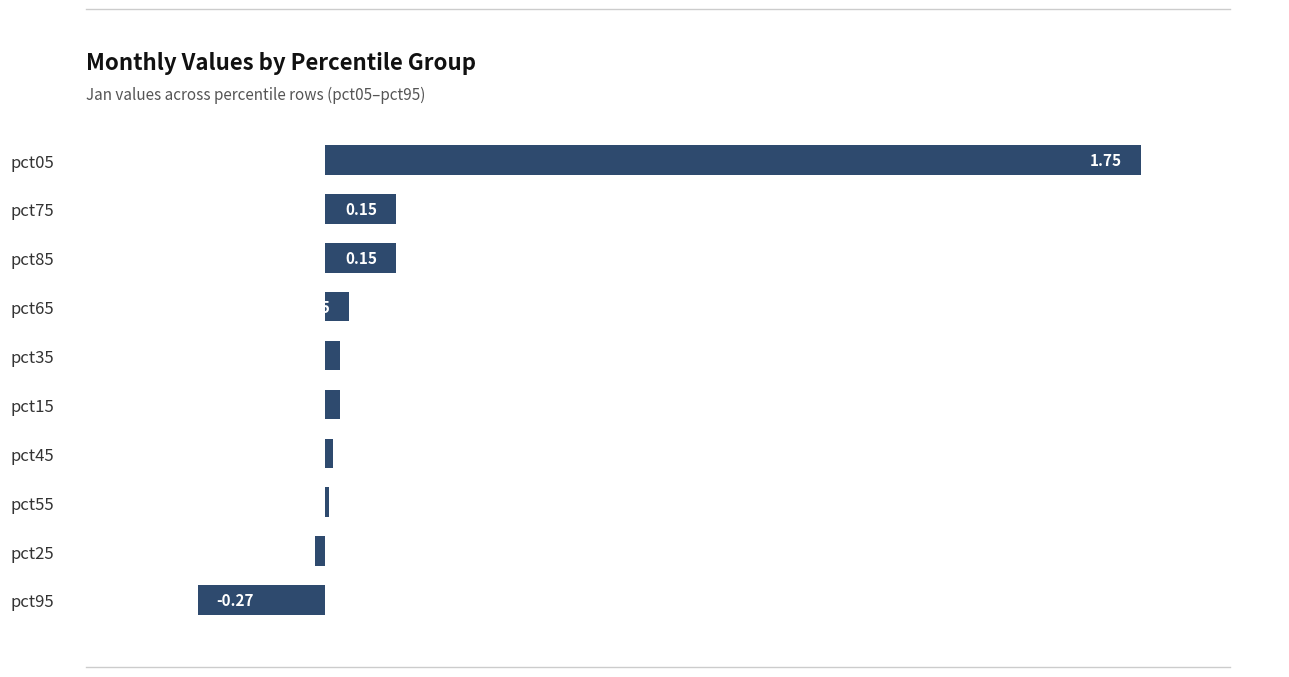

Between pct95 and pct75, which is larger?

pct75